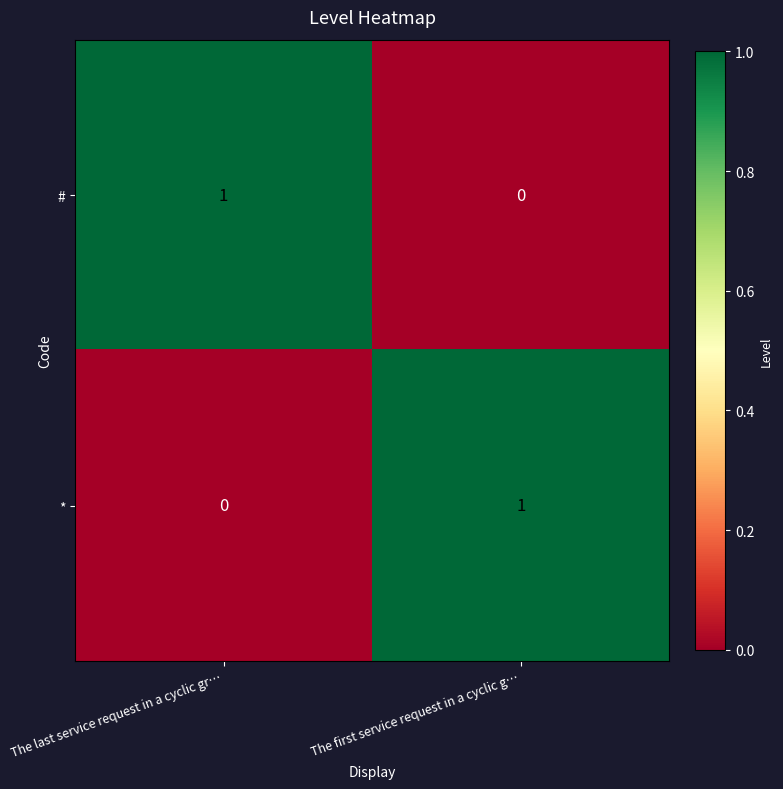

How many positive values does the # series have?

1